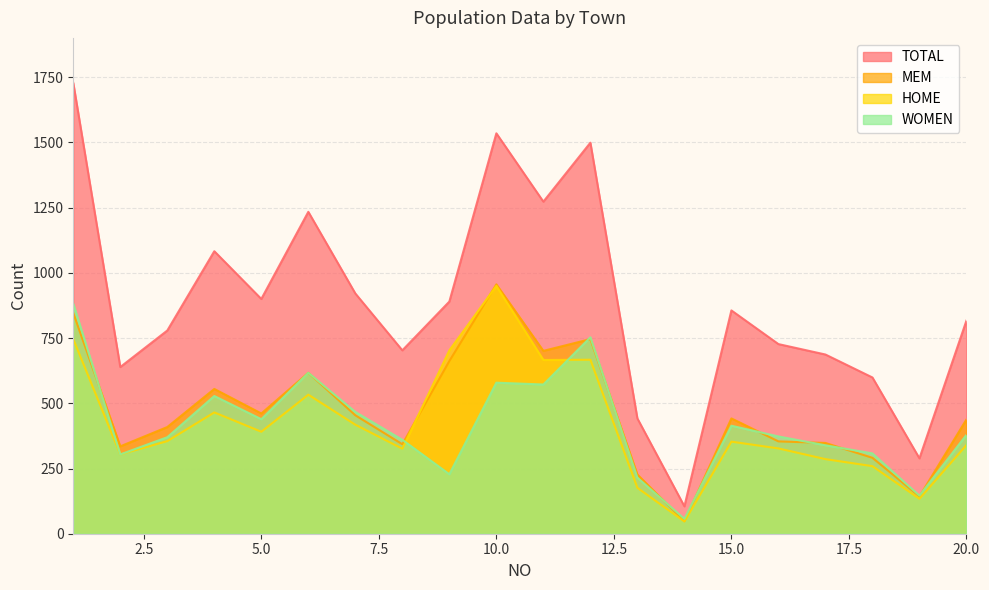

True or false: WOMEN has more than 0 interior local peaks.

True